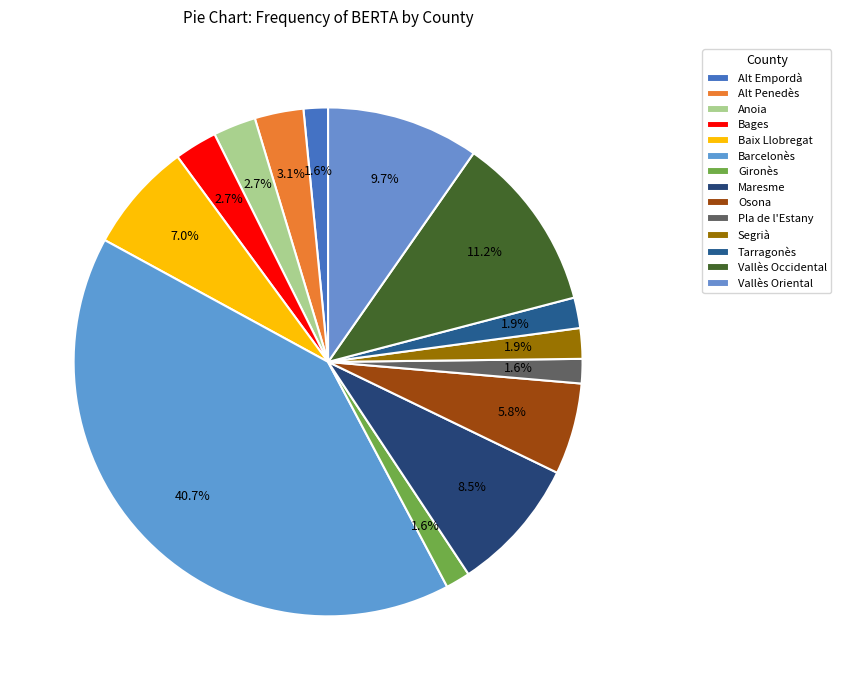

Count the number of slices in the pie.

14